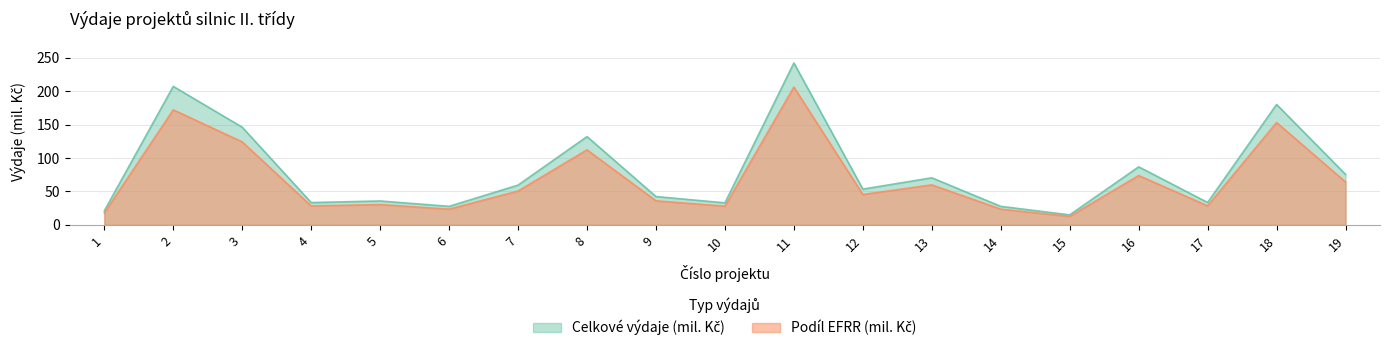

At which category does Celkové výdaje (mil. Kč) reach its first local valley?

4